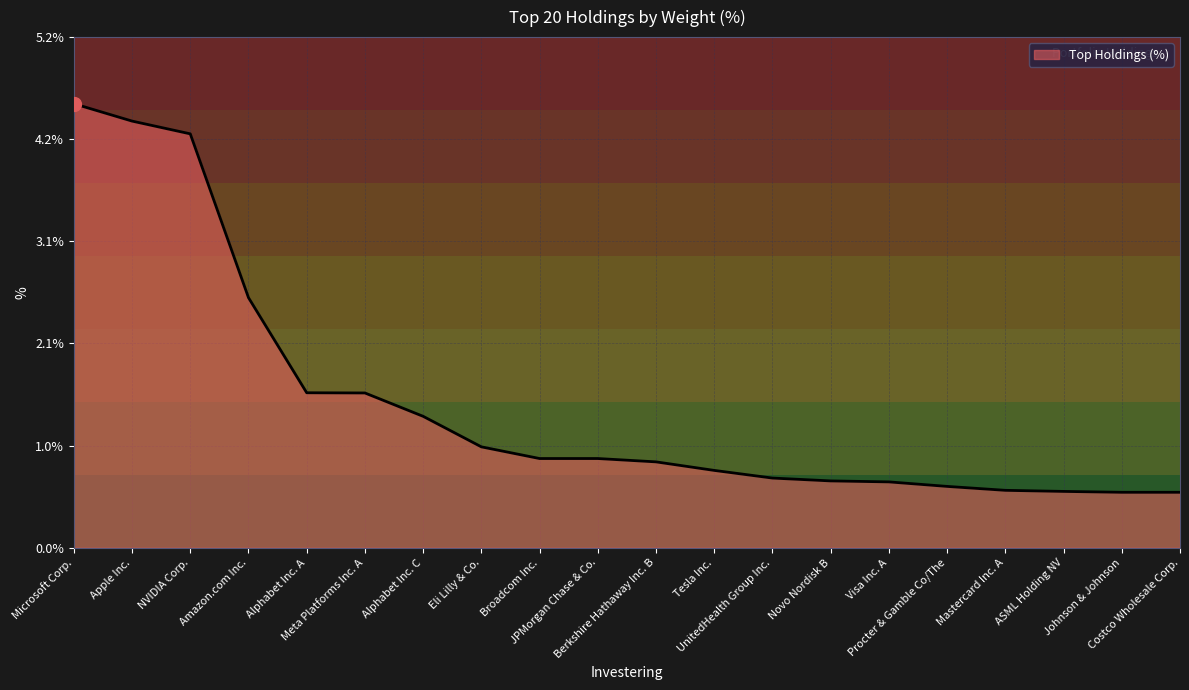

What is the greatest value displayed?

4.5